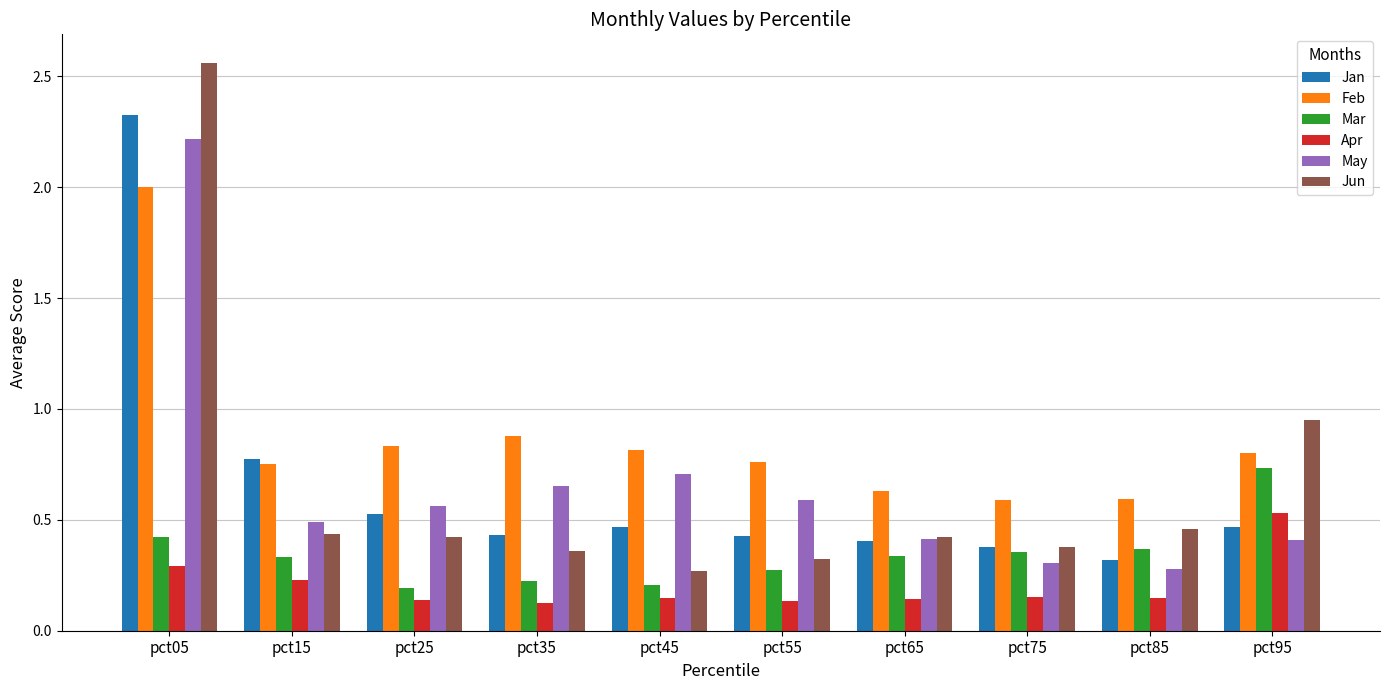

Which series has the largest range (max minus min)?

Jun